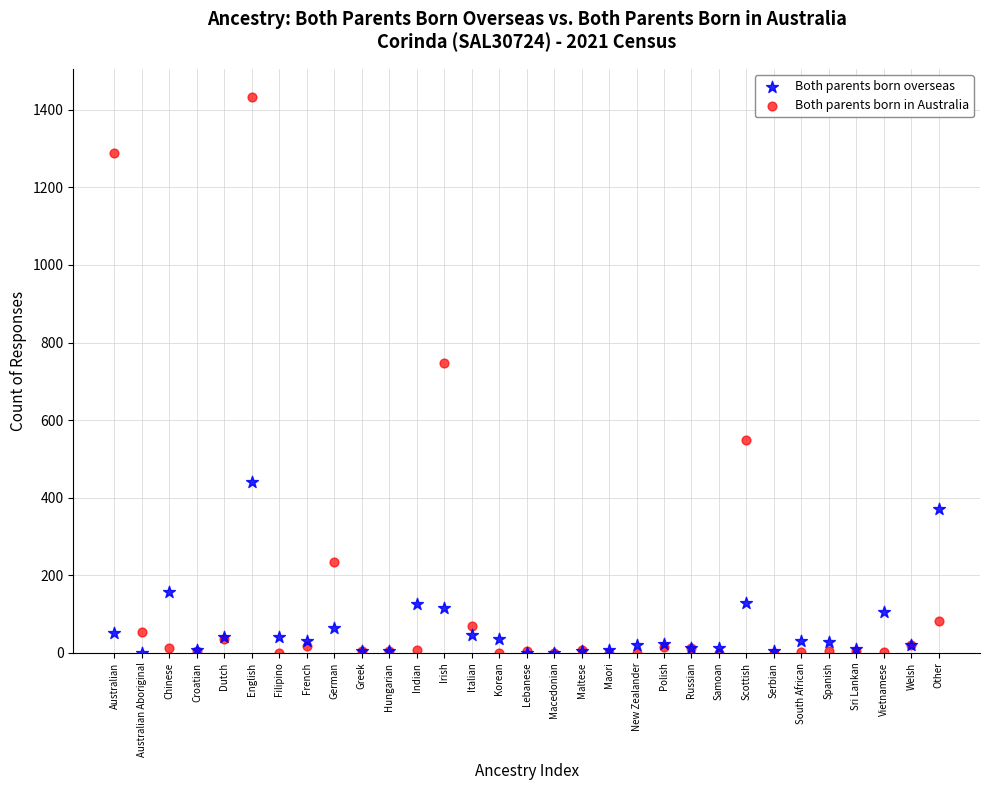

Which series has the largest Y range (max minus min)?

Both parents born in Australia